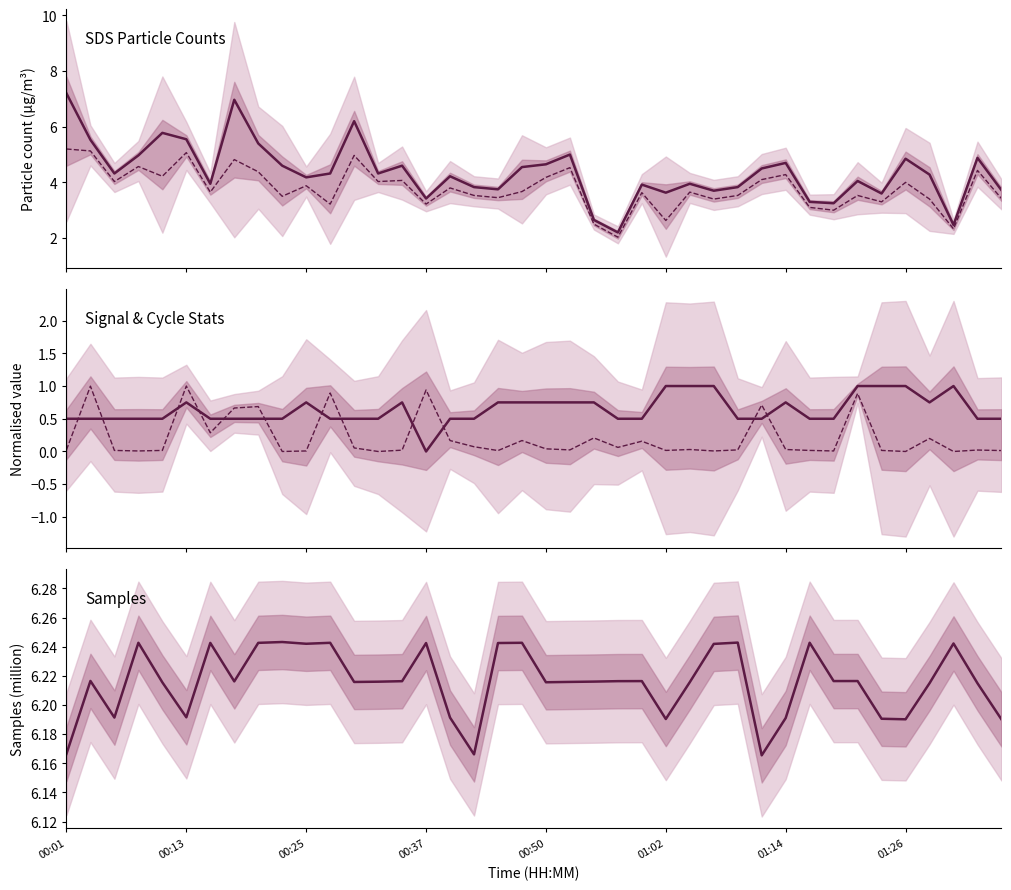

What is the highest value of the Samples (million) series?

6.2